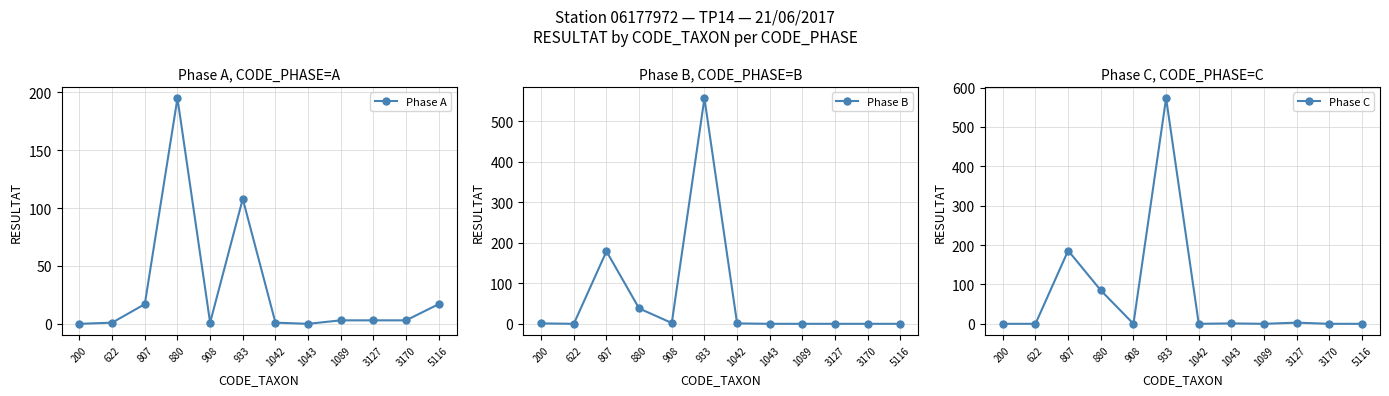

Which series has the largest total across all categories?

Phase C